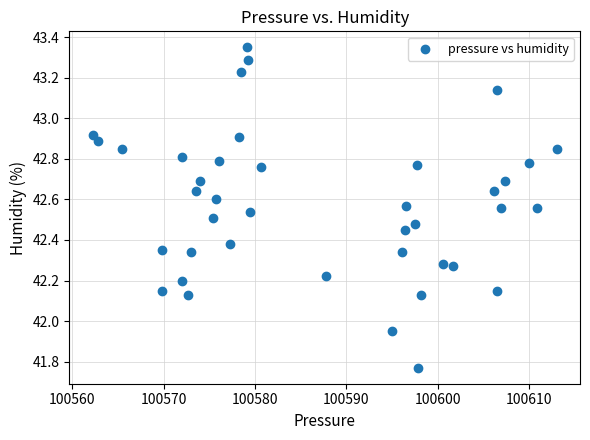

What is the range of Y values (max minus min)?

1.6